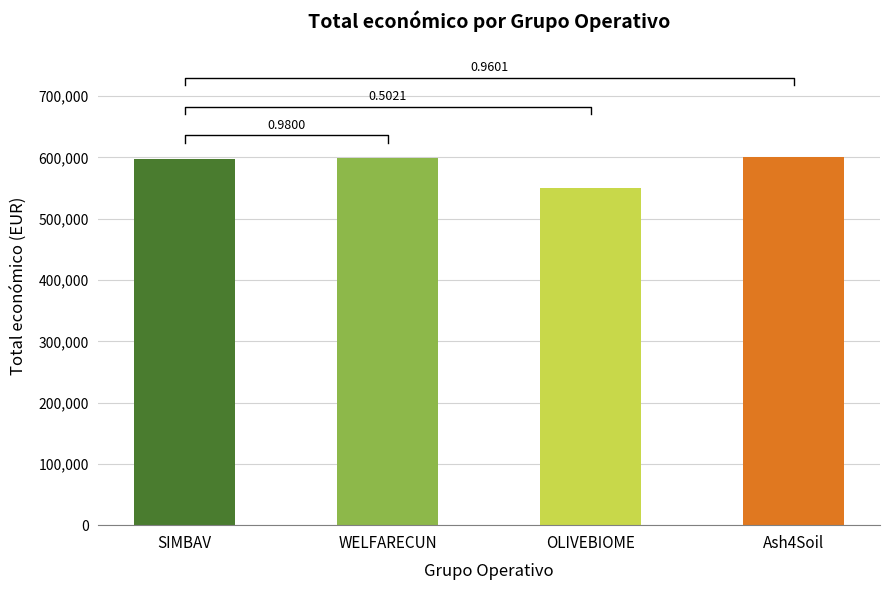

What is the change in value from SIMBAV to OLIVEBIOME?

-47540